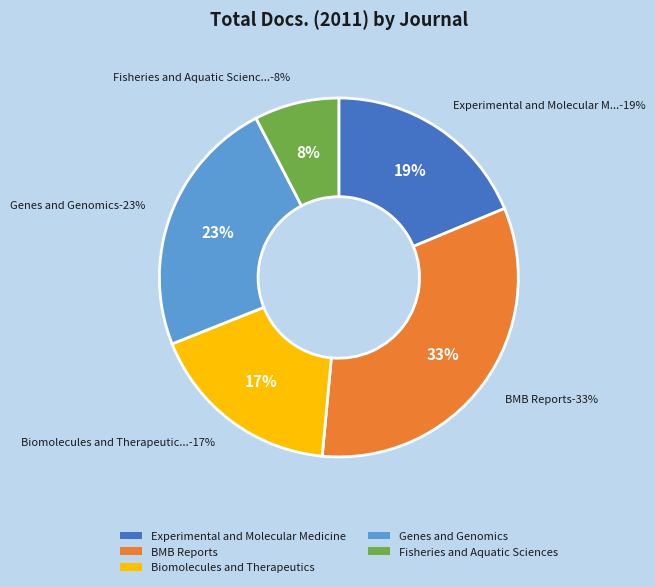

Does Biomolecules and Therapeutics represent more than half of the total?

No